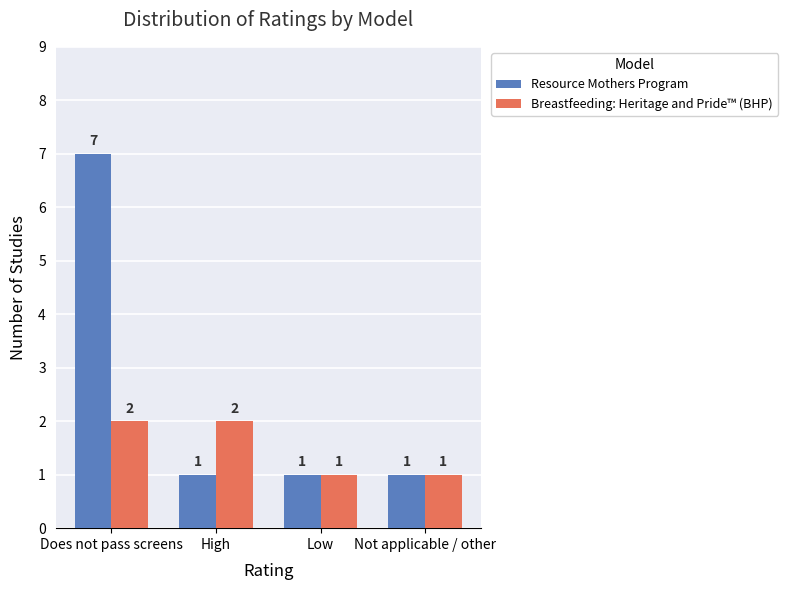

Is it true that Resource Mothers Program equals 1 at High?

True